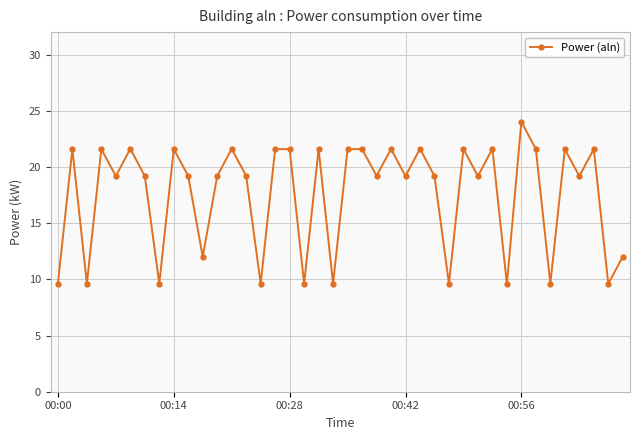

What is the sum of all values?

703.2